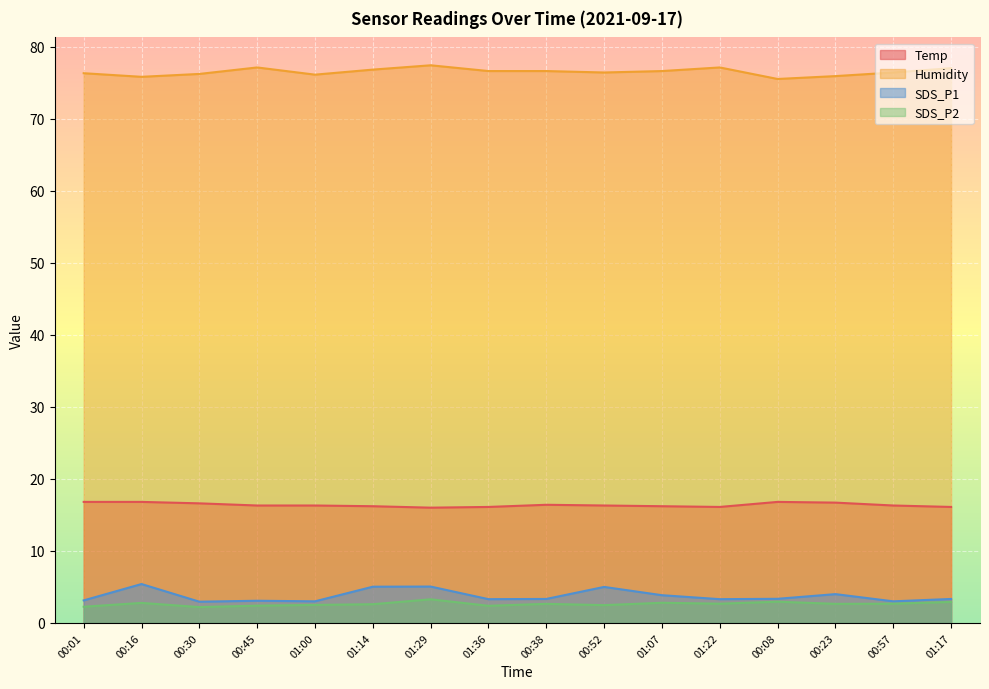

What is the difference between the maximum and second lowest values in the SDS_P2 series?

1.0